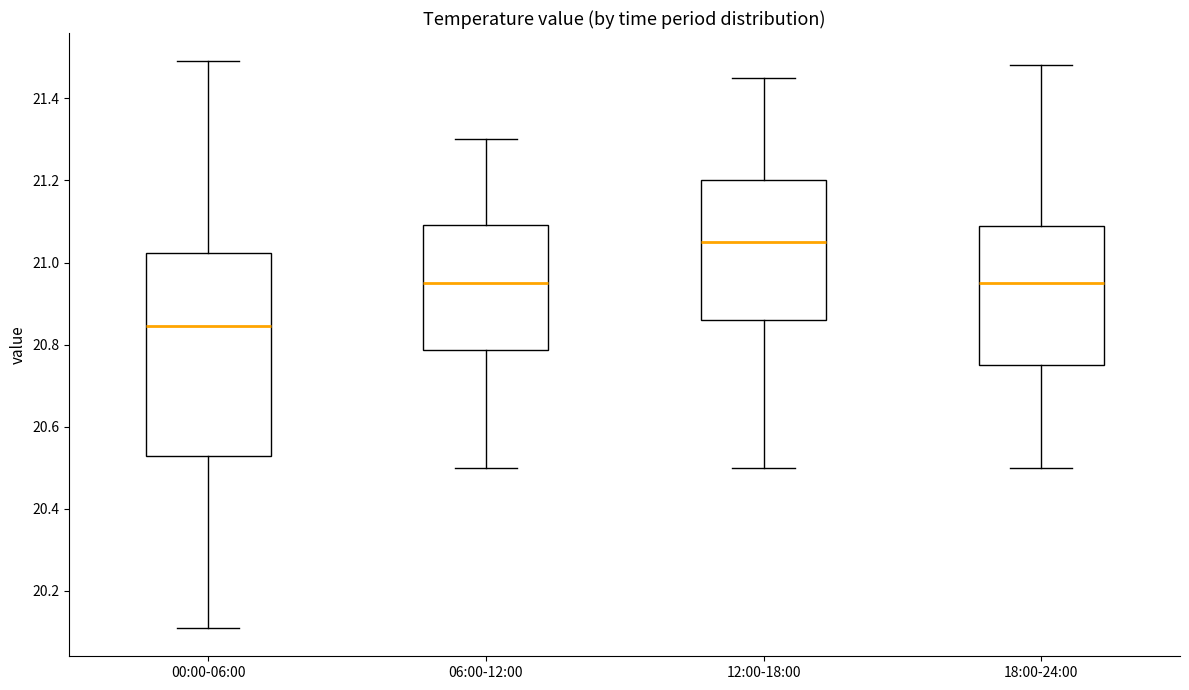

Which box has the lowest median line?

00:00-06:00